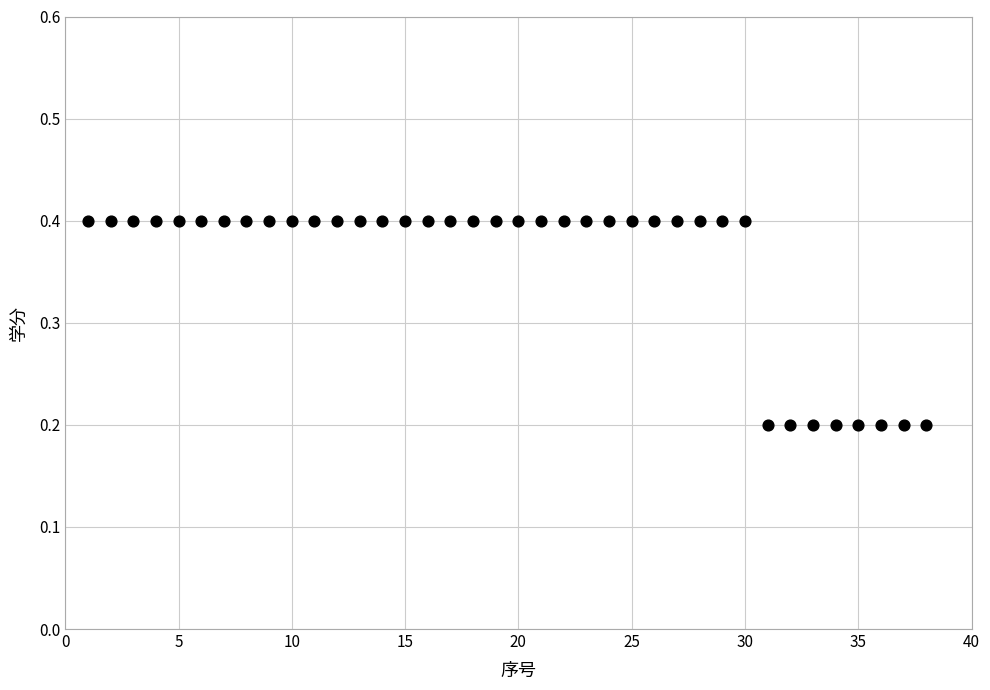

What is the range of X values (max minus min)?

37.0